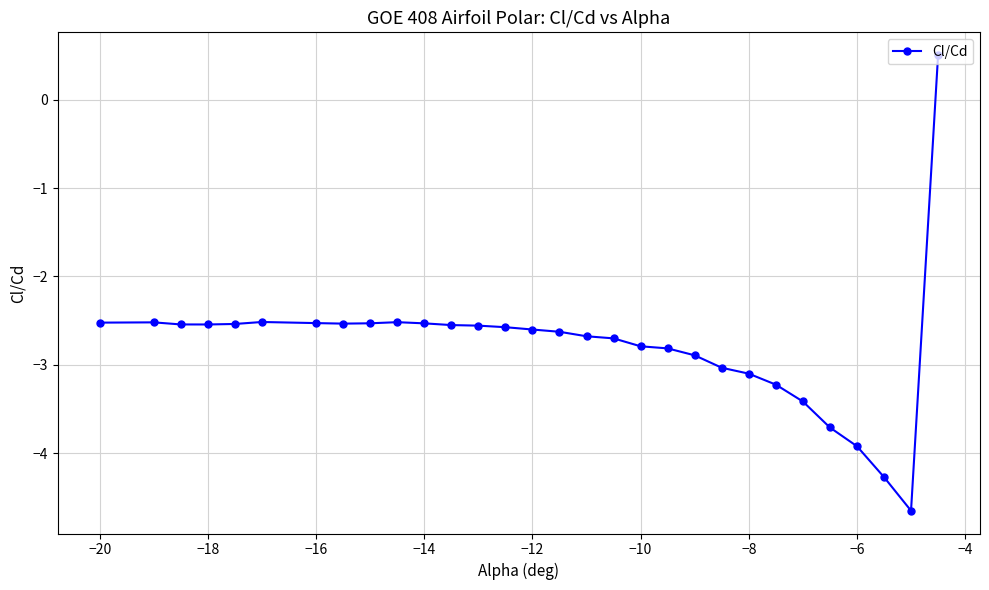

What is the smallest value displayed?

-4.6